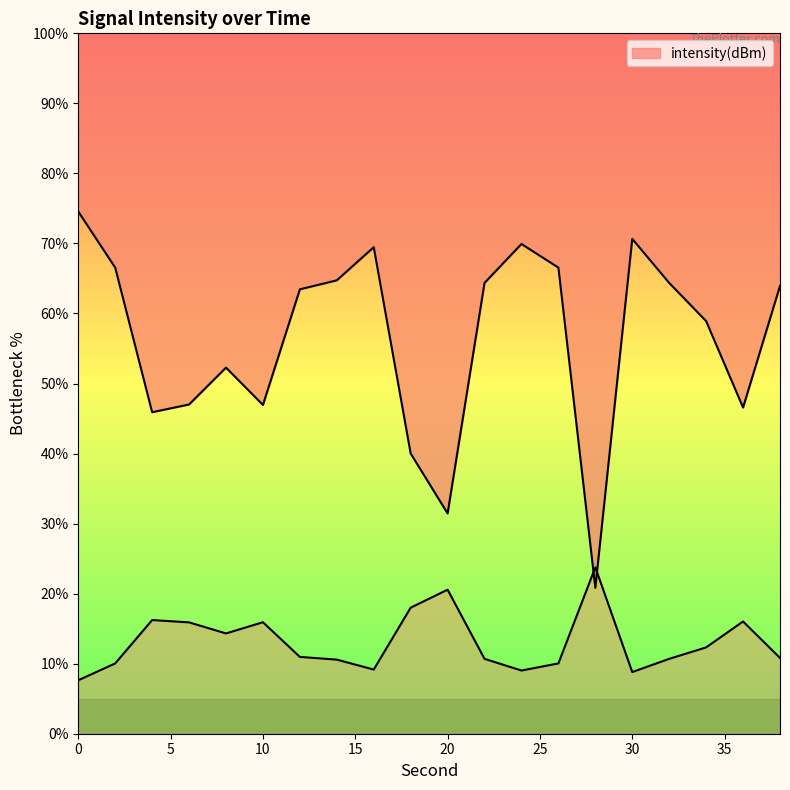

What is the change in value from 20 to 34?

+27.5